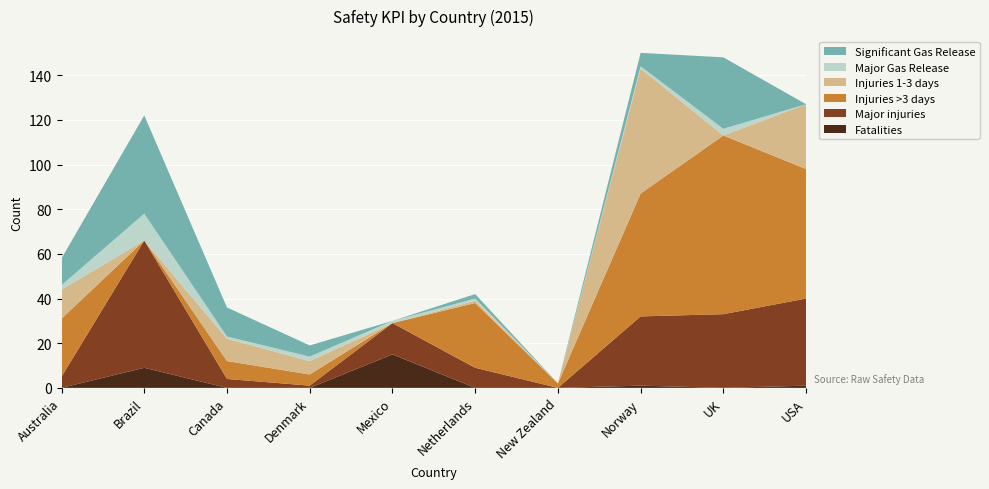

Reading left to right, transcribe all the data shown in this chart.

Fatalities: Australia=0	Brazil=9	Canada=0	Denmark=0	Mexico=15	Netherlands=0	New Zealand=0	Norway=1	UK=0	USA=1
Major injuries: Australia=5	Brazil=57	Canada=4	Denmark=1	Mexico=14	Netherlands=9	New Zealand=0	Norway=31	UK=33	USA=39
Injuries >3 days: Australia=26	Brazil=0	Canada=8	Denmark=5	Mexico=0	Netherlands=29	New Zealand=2	Norway=55	UK=80	USA=58
Injuries 1-3 days: Australia=13	Brazil=0	Canada=10	Denmark=6	Mexico=0	Netherlands=1	New Zealand=0	Norway=56	UK=0	USA=29
Major Gas Release: Australia=2	Brazil=12	Canada=1	Denmark=2	Mexico=1	Netherlands=1	New Zealand=0	Norway=1	UK=3	USA=0
Significant Gas Release: Australia=12	Brazil=44	Canada=13	Denmark=5	Mexico=0	Netherlands=2	New Zealand=0	Norway=6	UK=32	USA=0